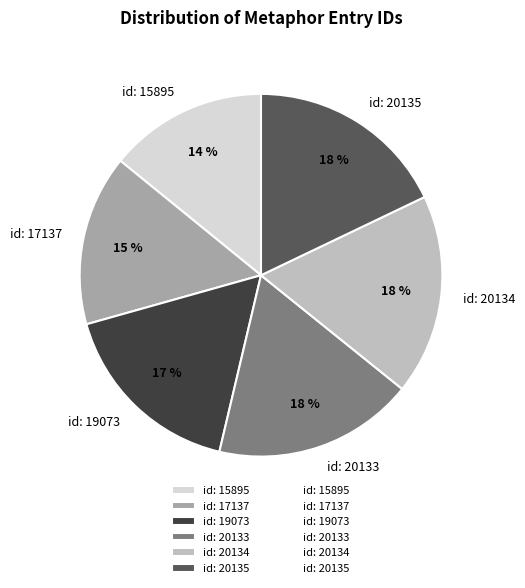

To the nearest percent, what portion does id: 19073 represent?

17%